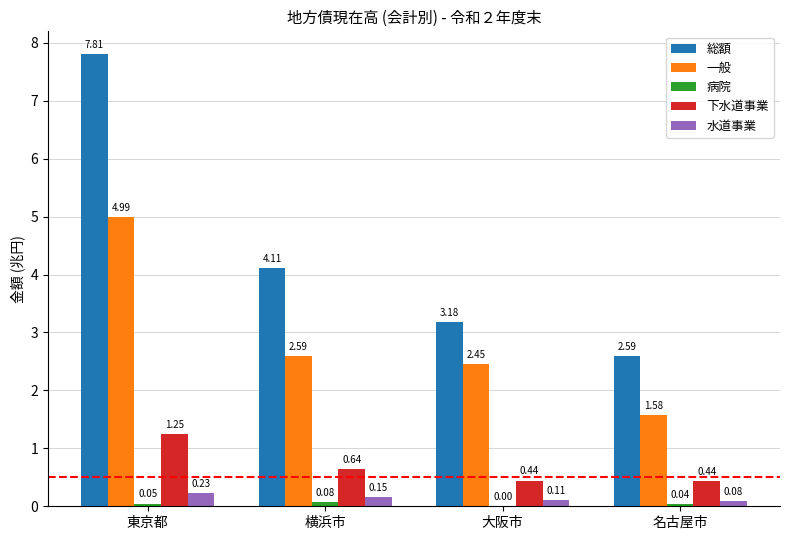

What is the greatest value displayed?

7.8